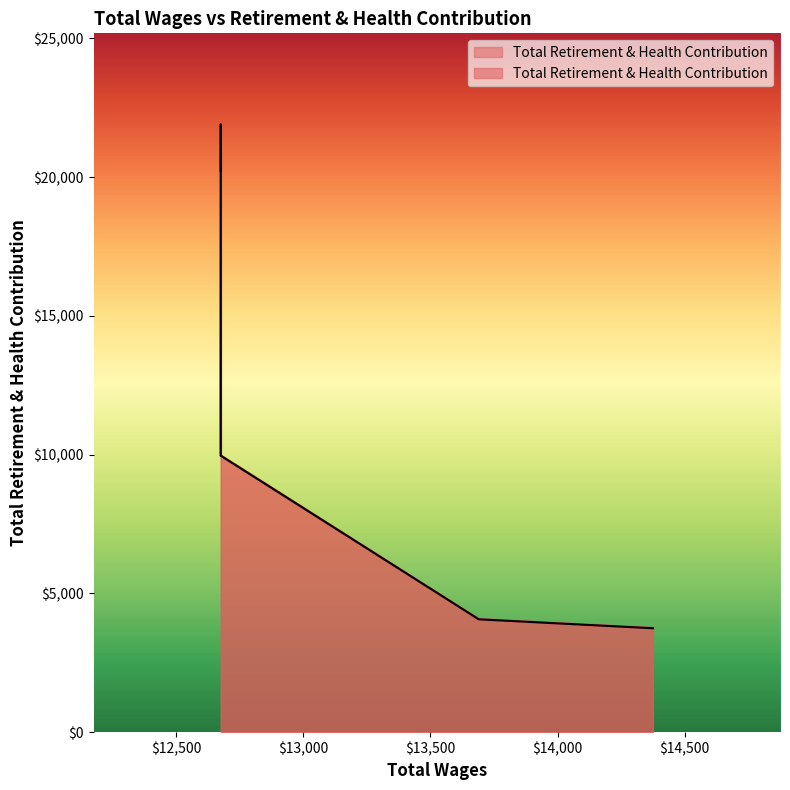

Approximately how many times larger is the value at 13690.0 compared to 14375.0?

1.1